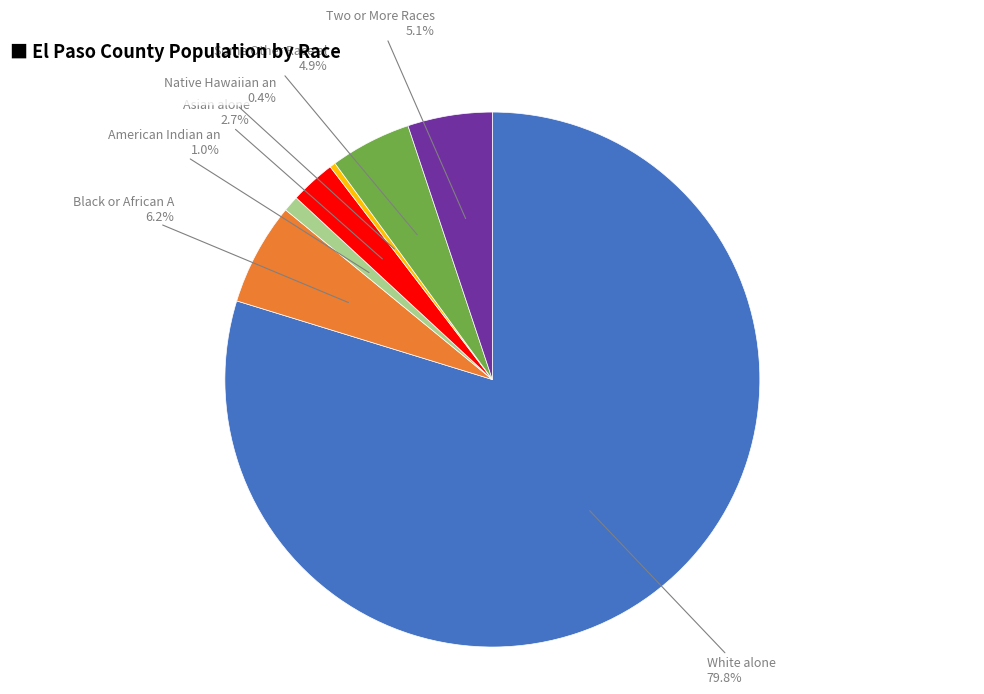

Is there a majority slice in this chart?

Yes